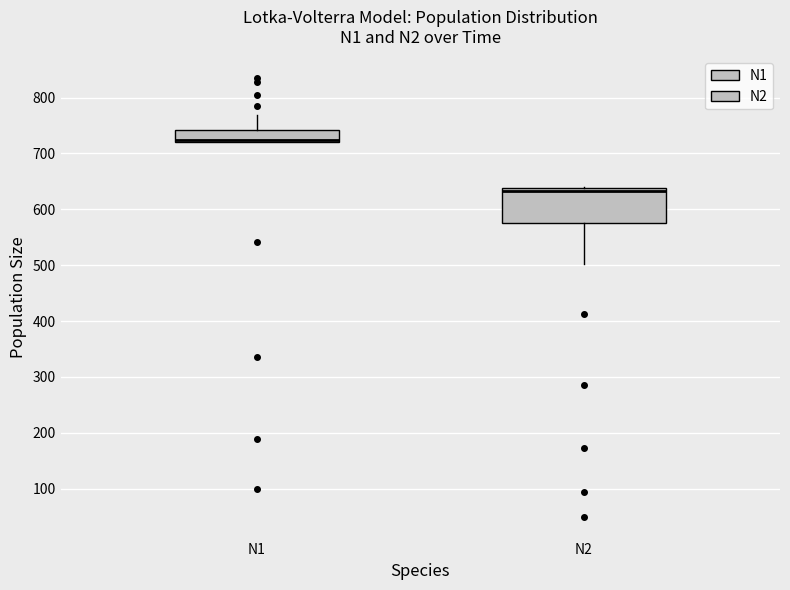

Where does the median line of the box for N2 sit on the y-axis? The values are not printed on the chart, so give them approximately, as read against the axis.

630